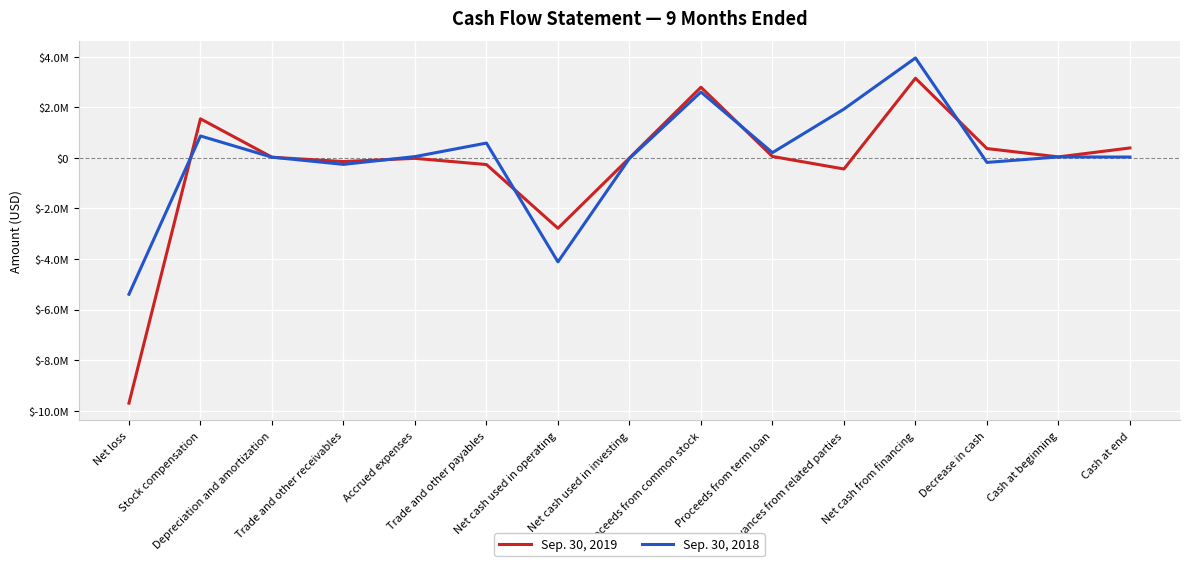

What is the label of the 2nd point from the right?

Cash at beginning